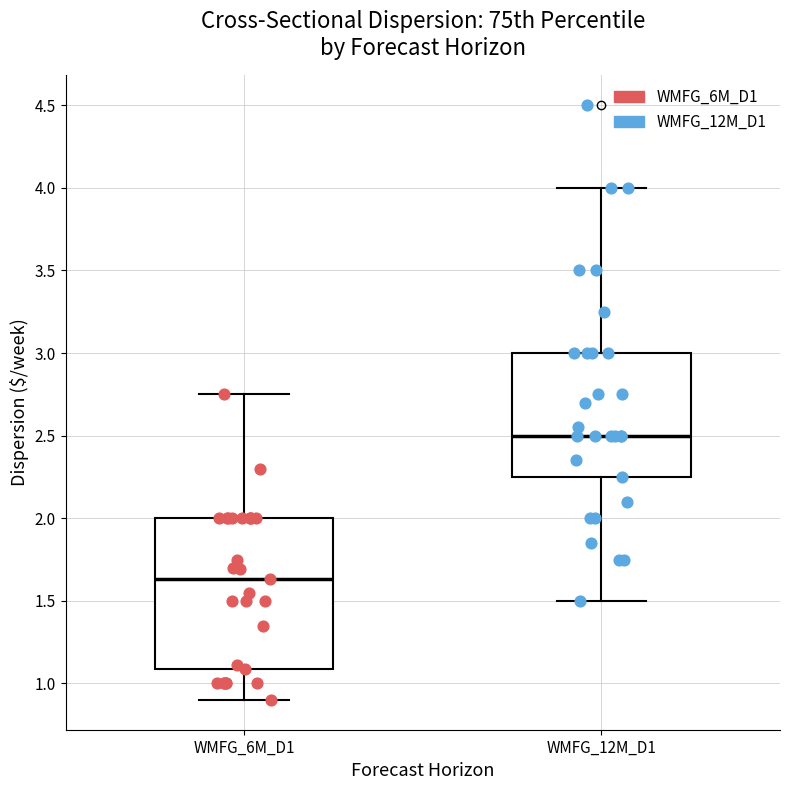

Which box is the tallest, from its lower edge to its upper edge?

WMFG_6M_D1